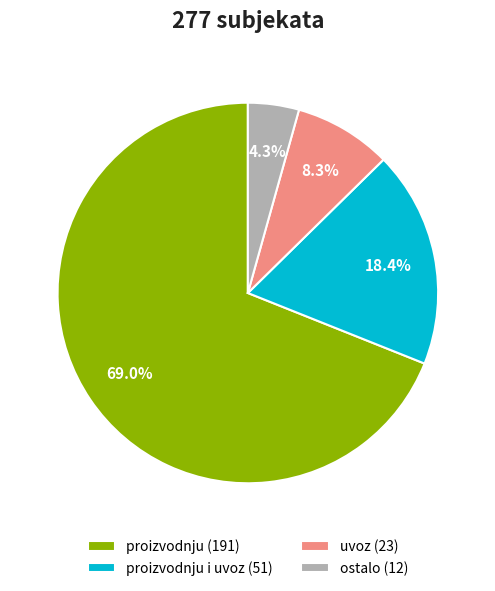

Approximately how many times larger is the value at proizvodnju i uvoz (51) compared to uvoz (23)?

2.2